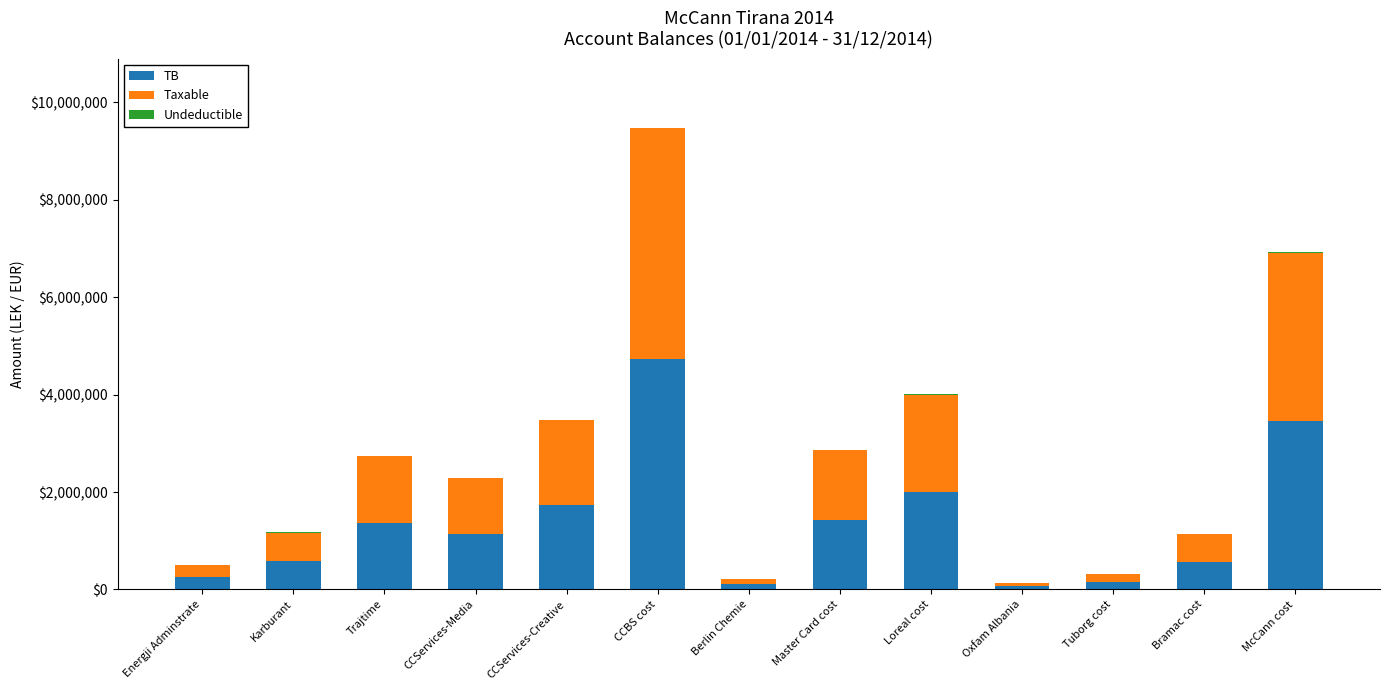

Where does the TB series first go above 1149043?

Trajtime